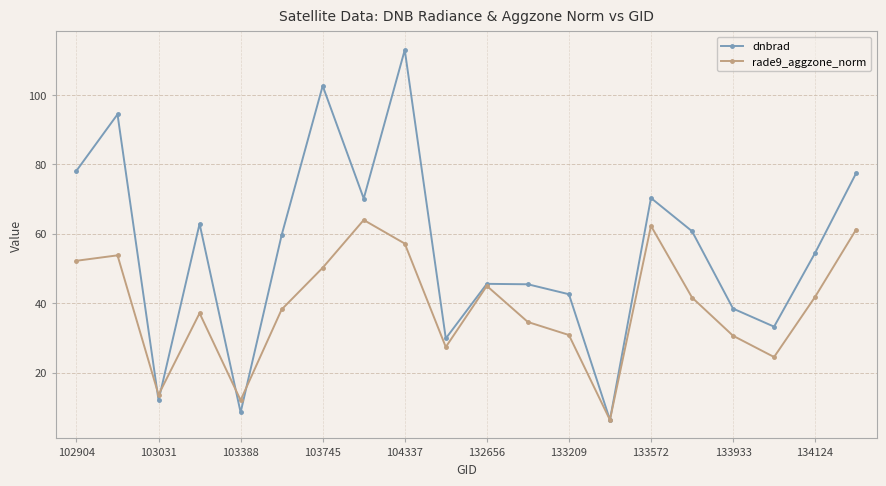

How many interior local valleys does the dnbrad series have?

6